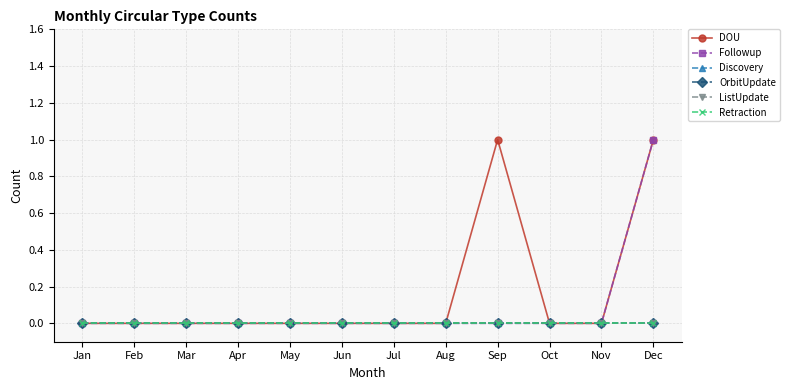

How many lines are shown in the chart?

6